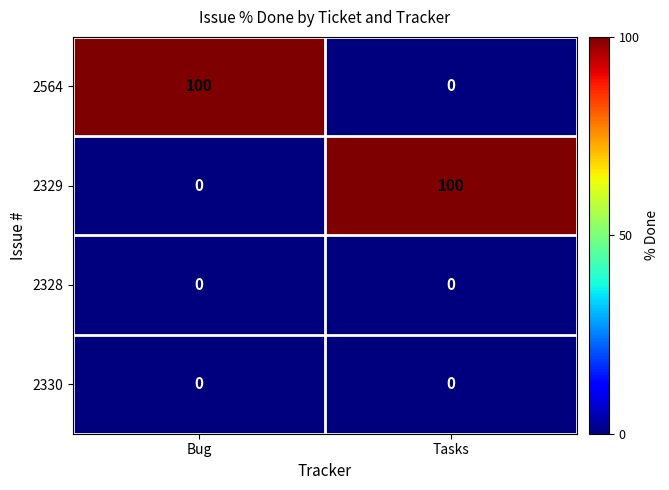

List the labels in order of 2564 value, largest first.

Bug, Tasks